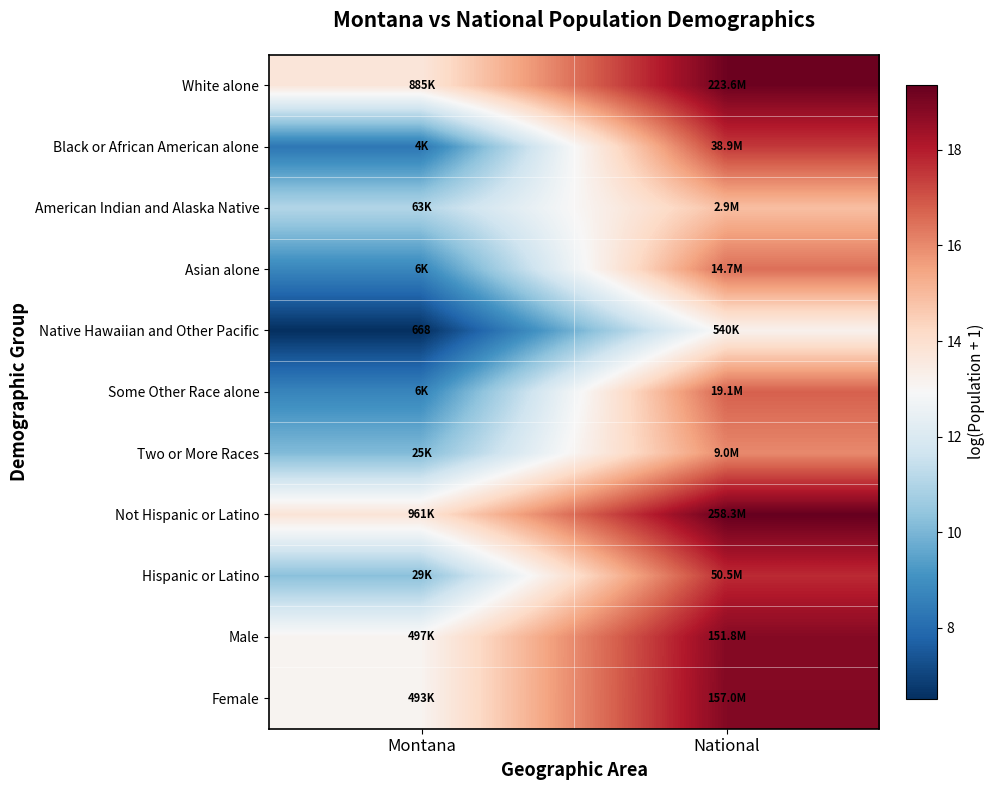

The Black or African American alone series shows 23.1 at National. True or false?

False